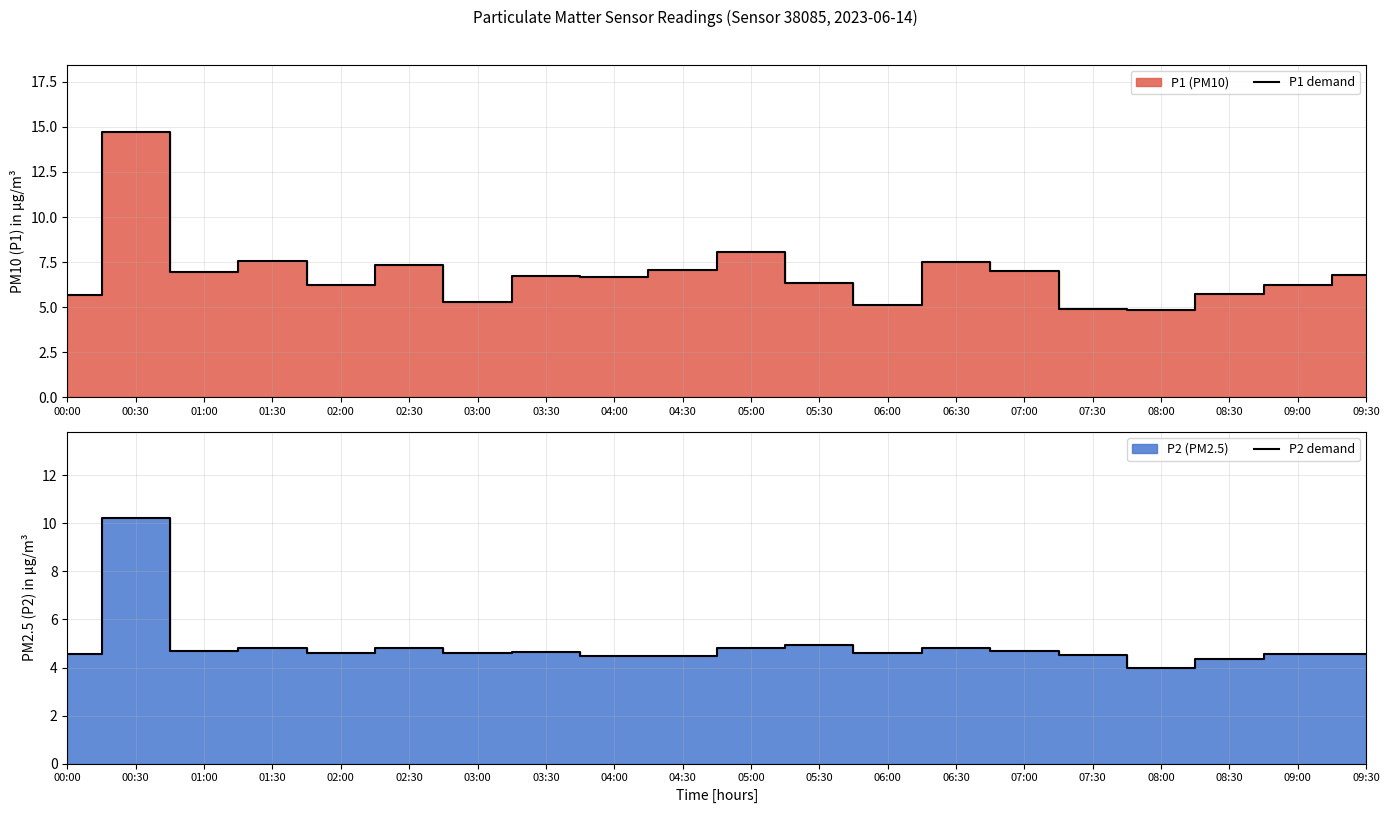

What is the maximum value shown in the chart?

14.7